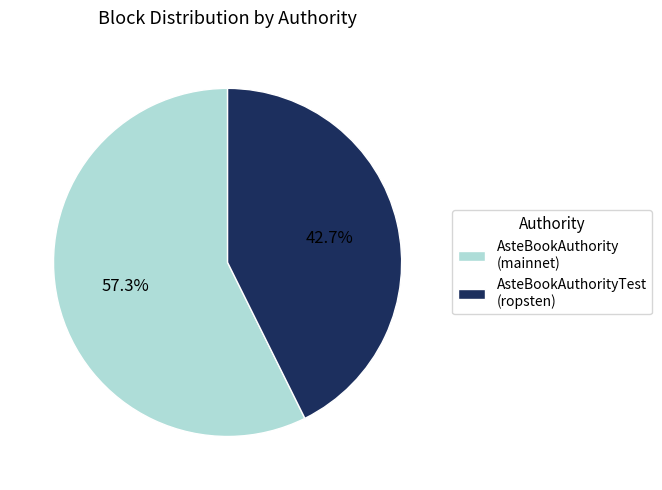

Does any single category account for the majority?

Yes